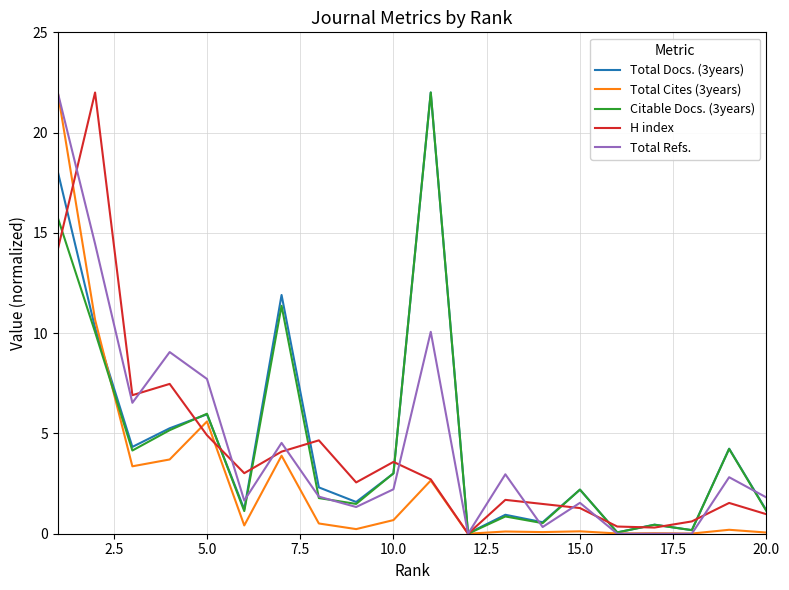

What is the greatest value displayed?

22.0